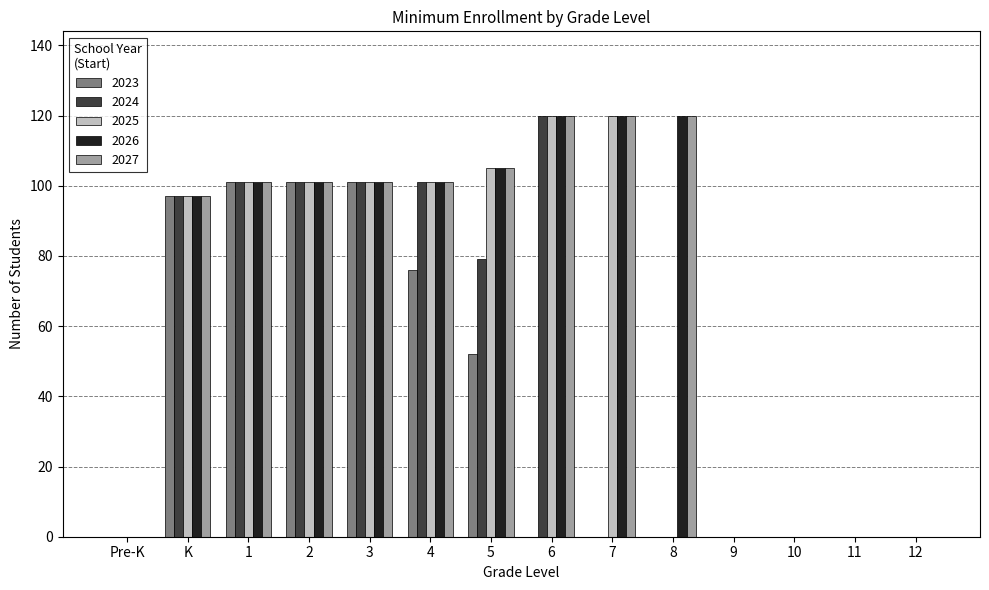

Reading left to right, transcribe all the data shown in this chart.

2023: Pre-K=0	K=97	1=101	2=101	3=101	4=76	5=52	6=0	7=0	8=0	9=0	10=0	11=0	12=0
2024: Pre-K=0	K=97	1=101	2=101	3=101	4=101	5=79	6=120	7=0	8=0	9=0	10=0	11=0	12=0
2025: Pre-K=0	K=97	1=101	2=101	3=101	4=101	5=105	6=120	7=120	8=0	9=0	10=0	11=0	12=0
2026: Pre-K=0	K=97	1=101	2=101	3=101	4=101	5=105	6=120	7=120	8=120	9=0	10=0	11=0	12=0
2027: Pre-K=0	K=97	1=101	2=101	3=101	4=101	5=105	6=120	7=120	8=120	9=0	10=0	11=0	12=0